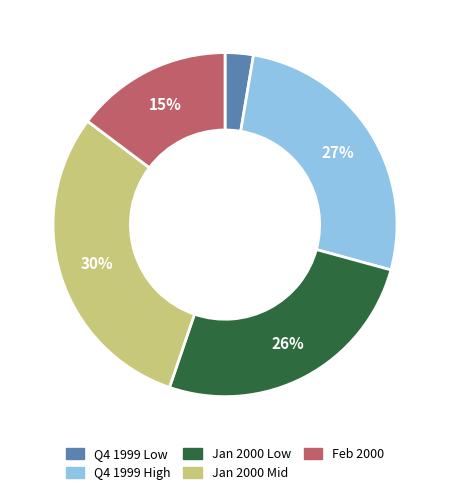

To the nearest percent, what is the average slice percentage?

20%